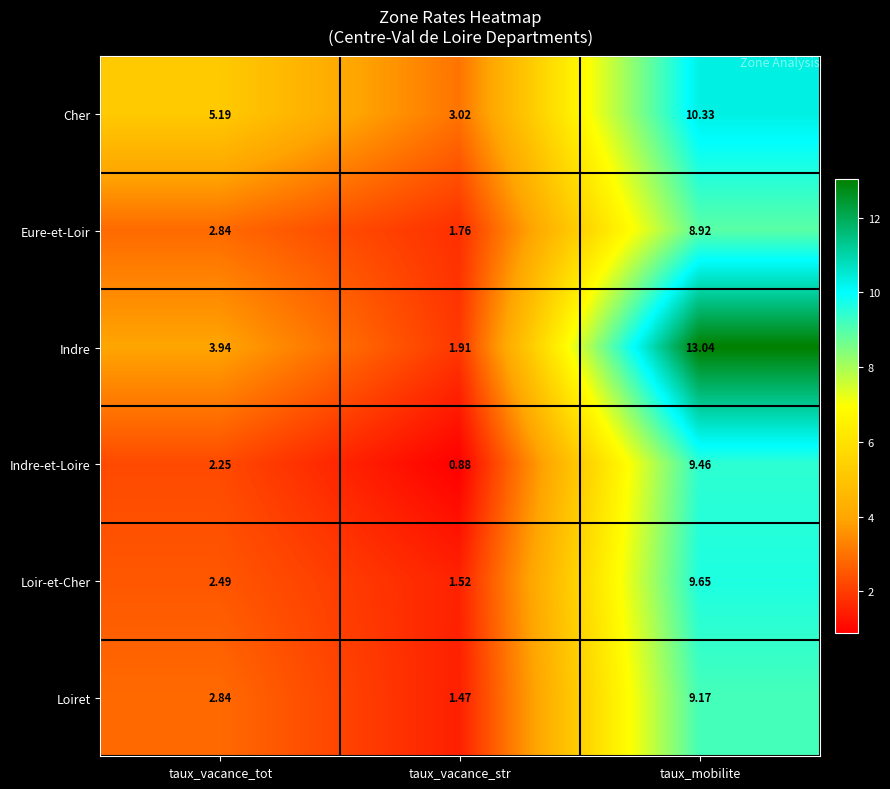

What is the difference between the highest and lowest values at taux_mobilite?

4.1